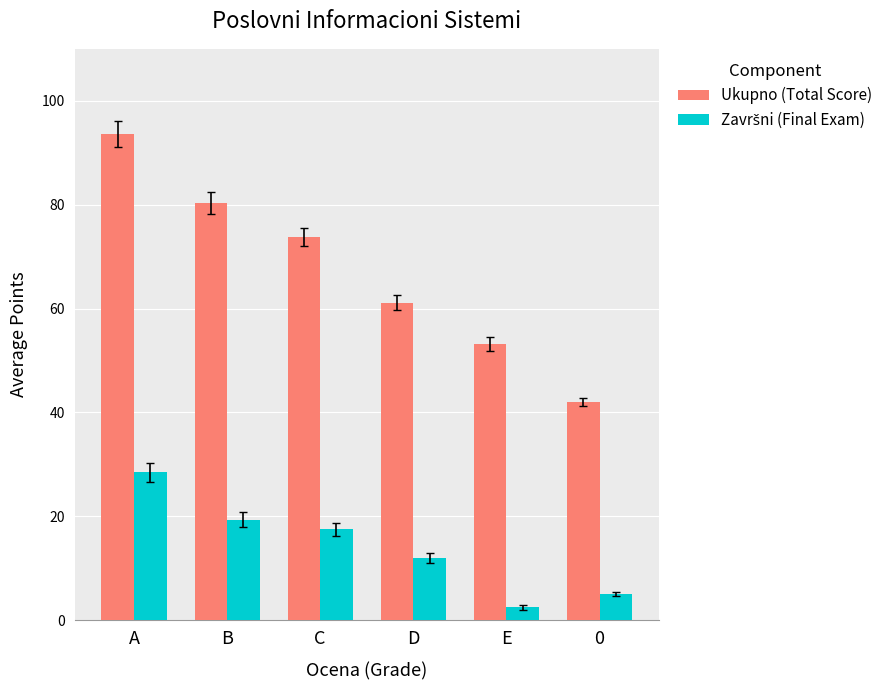

What is the sum of all Ukupno (Total Score) values?

404.0